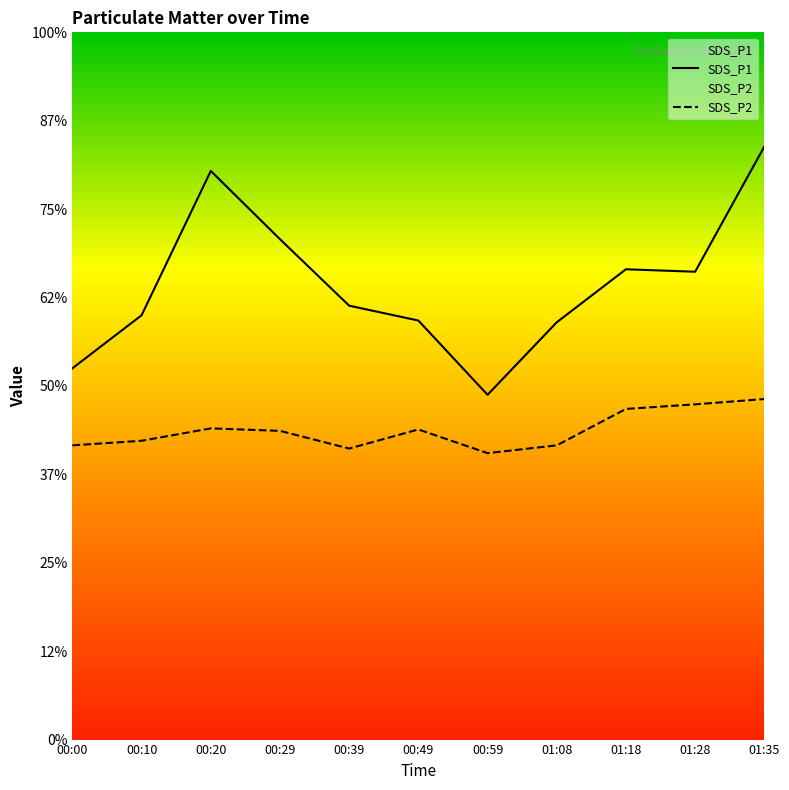

True or false: SDS_P1 has a value of 4.5 at 00:29.

False